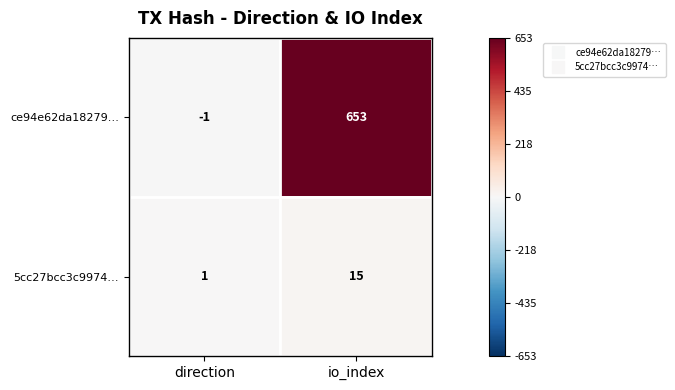

At which category is the sum across all series the highest?

io_index